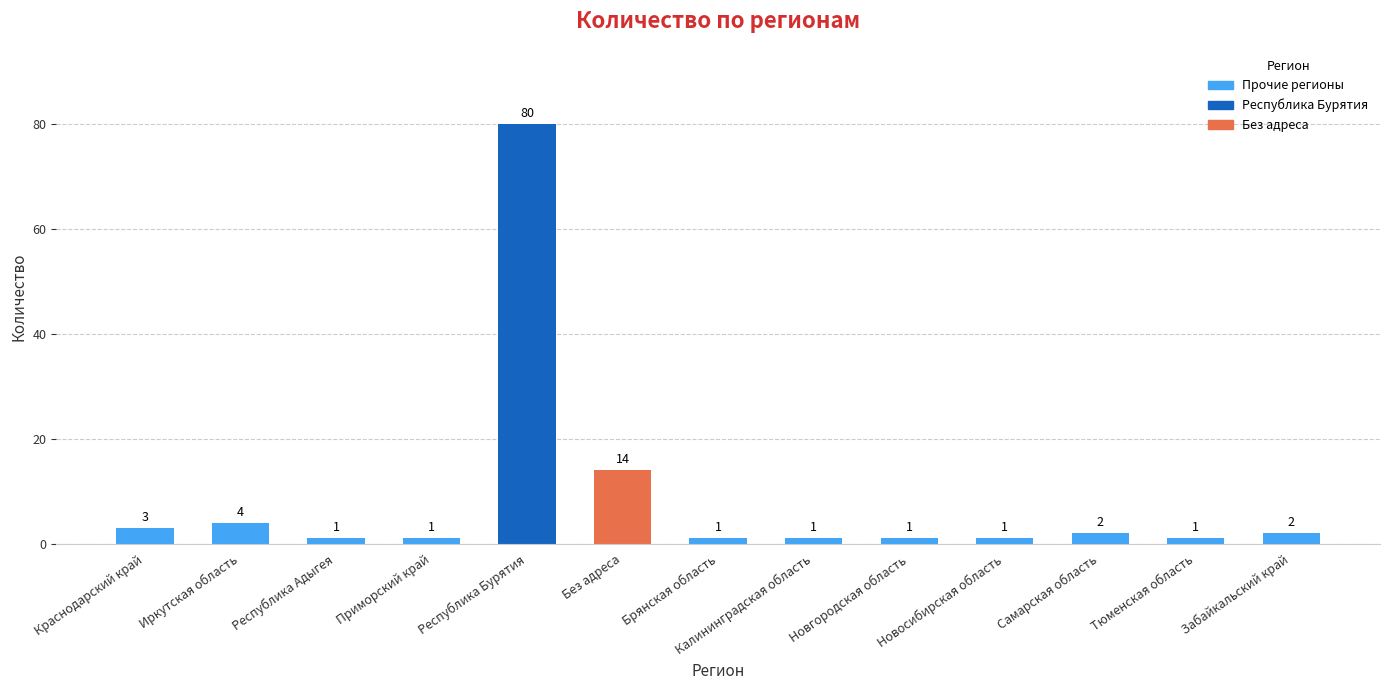

What is the maximum value shown in the chart?

80